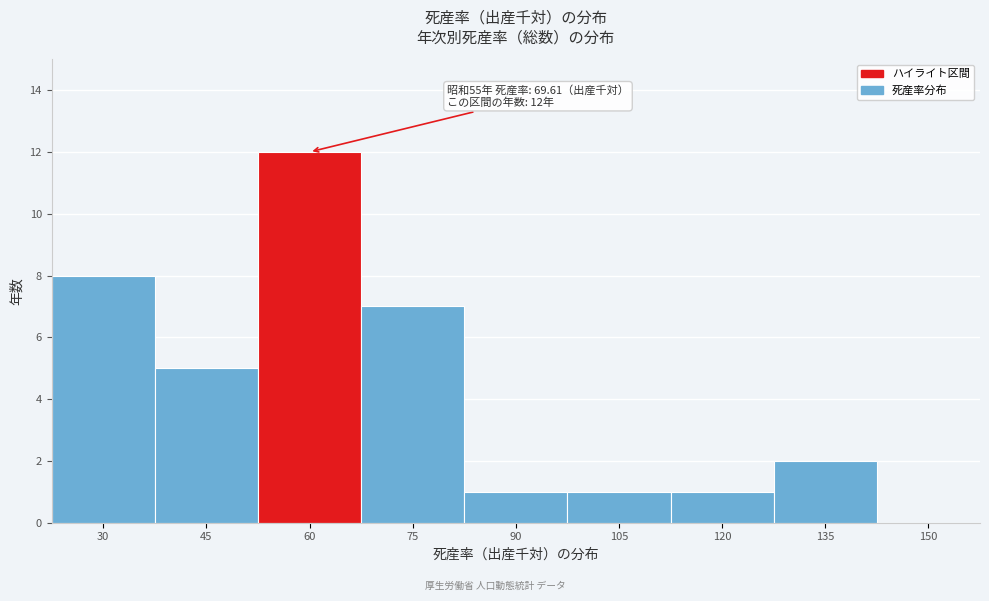

Reading left to right, extract all data points from this chart.

30=8	45=5	60=12	75=7	90=1	105=1	120=1	135=2	150=0